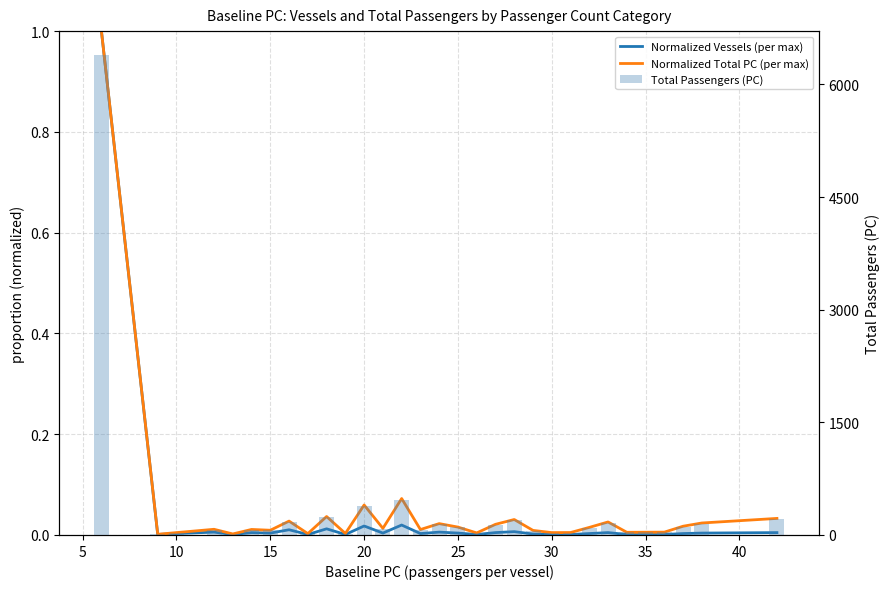

What is the value of the Total Passengers (PC) bar at the 6th from the left?

70.0